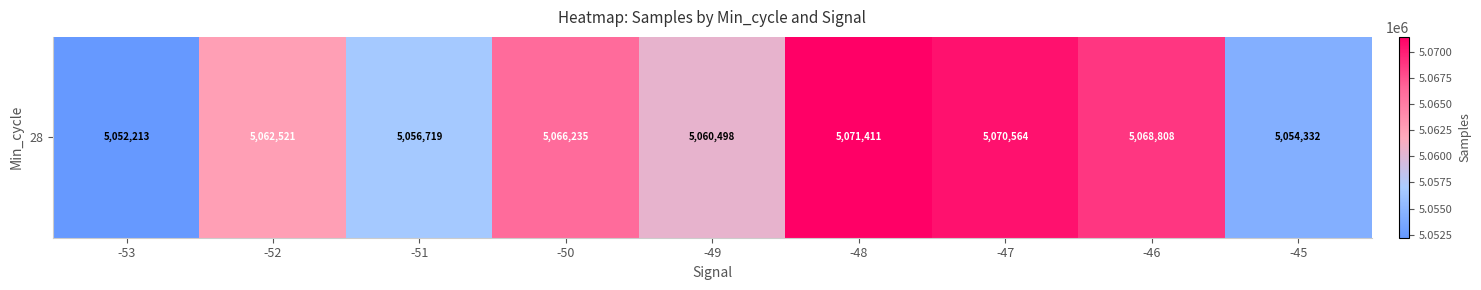

The chart shows a value of 5066235 at -50. True or false?

True